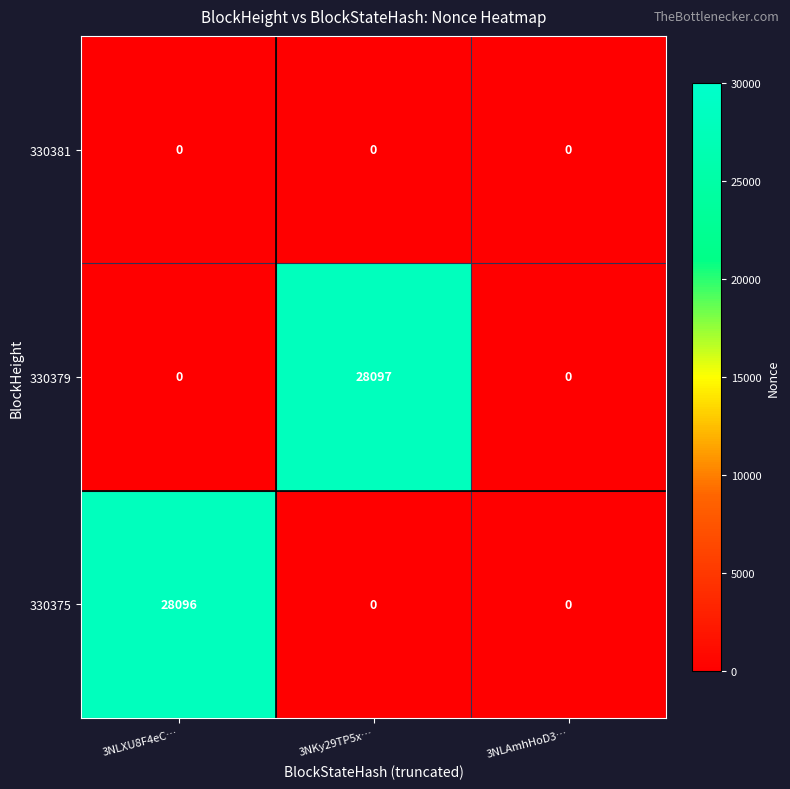

Which series changed the most between 3NKy29TP5x… and 3NLAmhHoD3…?

330379